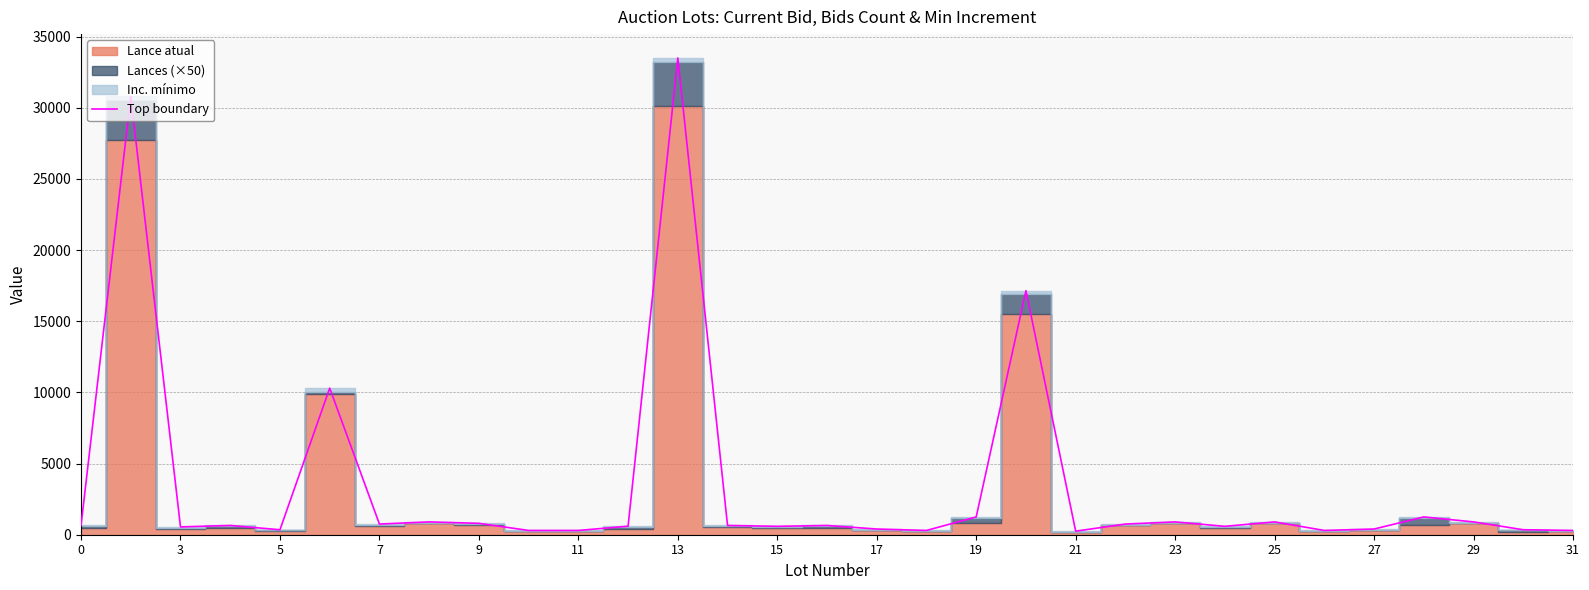

What is the minimum value shown in the chart?

250